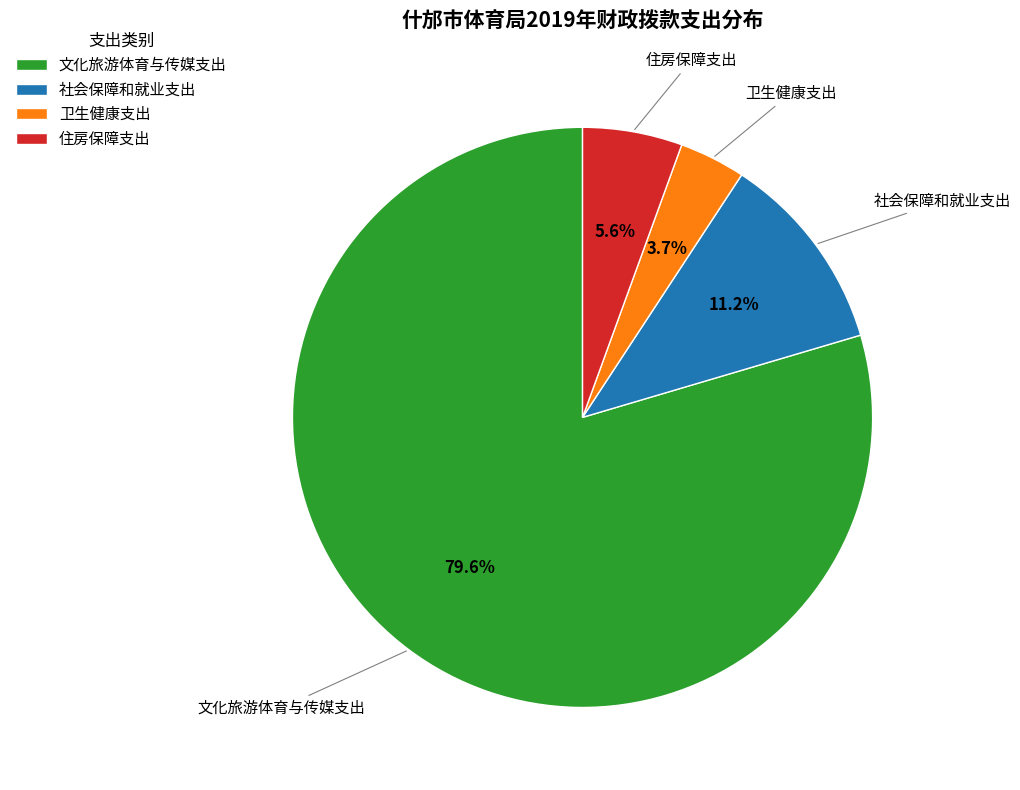

Is 文化旅游体育与传媒支出 the majority of the pie?

Yes